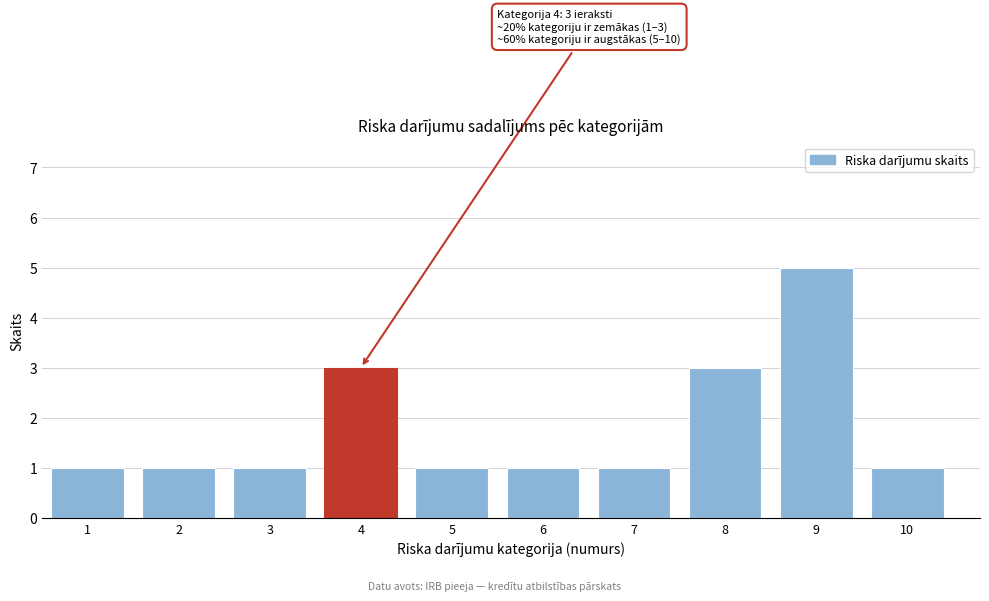

Which range on the x-axis has the tallest bar?

8.5 to 9.5